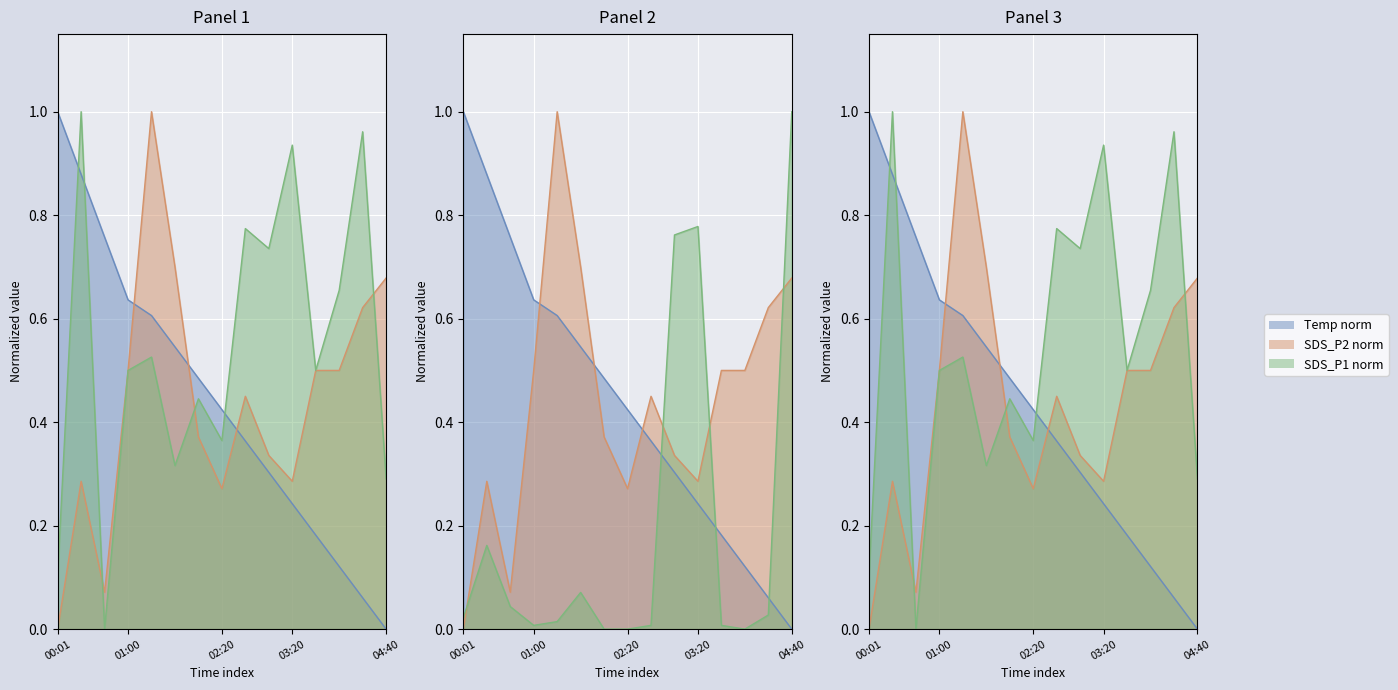

Is the value of SDS_P2 at 03:00 greater than the value of Temp at 03:40?

Yes